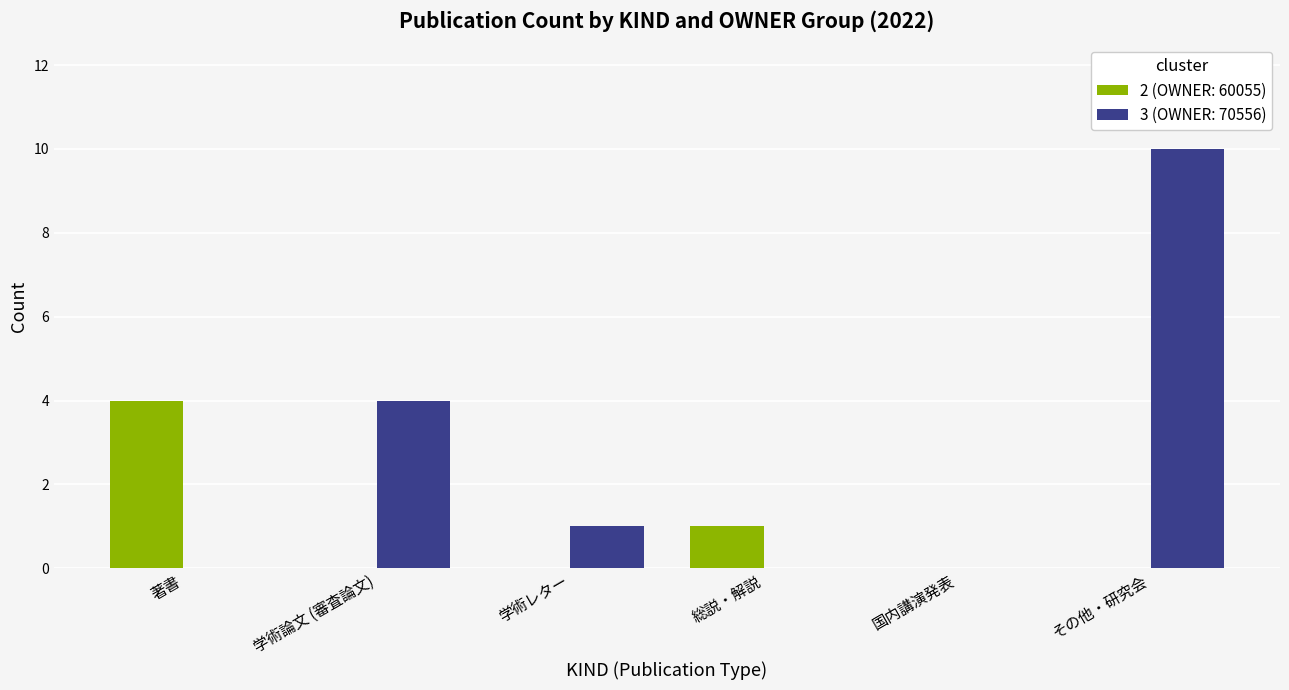

Reading left to right, transcribe all the data shown in this chart.

2 (OWNER: 60055): 著書=4	学術論文 (審査論文)=0	学術レター=0	総説・解説=1	国内講演発表=0	その他・研究会=0
3 (OWNER: 70556): 著書=0	学術論文 (審査論文)=4	学術レター=1	総説・解説=0	国内講演発表=0	その他・研究会=10